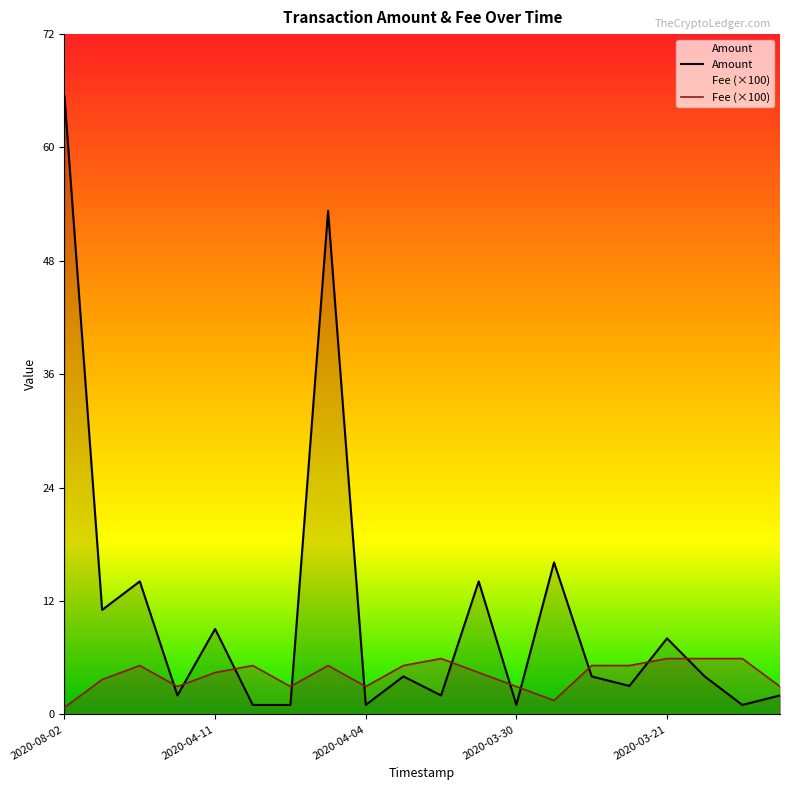

What is the sum of all Fee values?

83.8